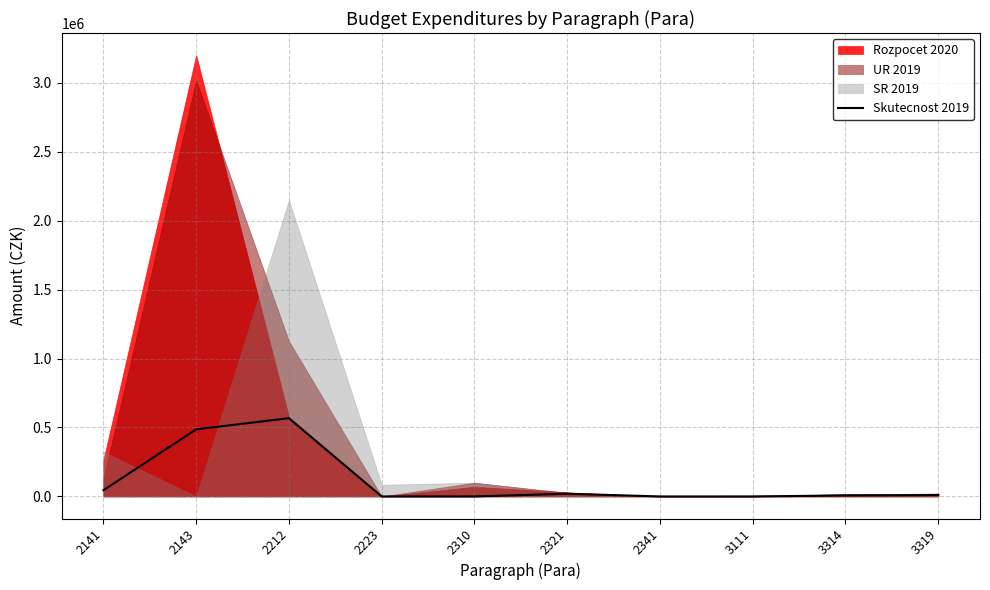

What is the highest value of the Skutecnost 2019 series?

567476.5